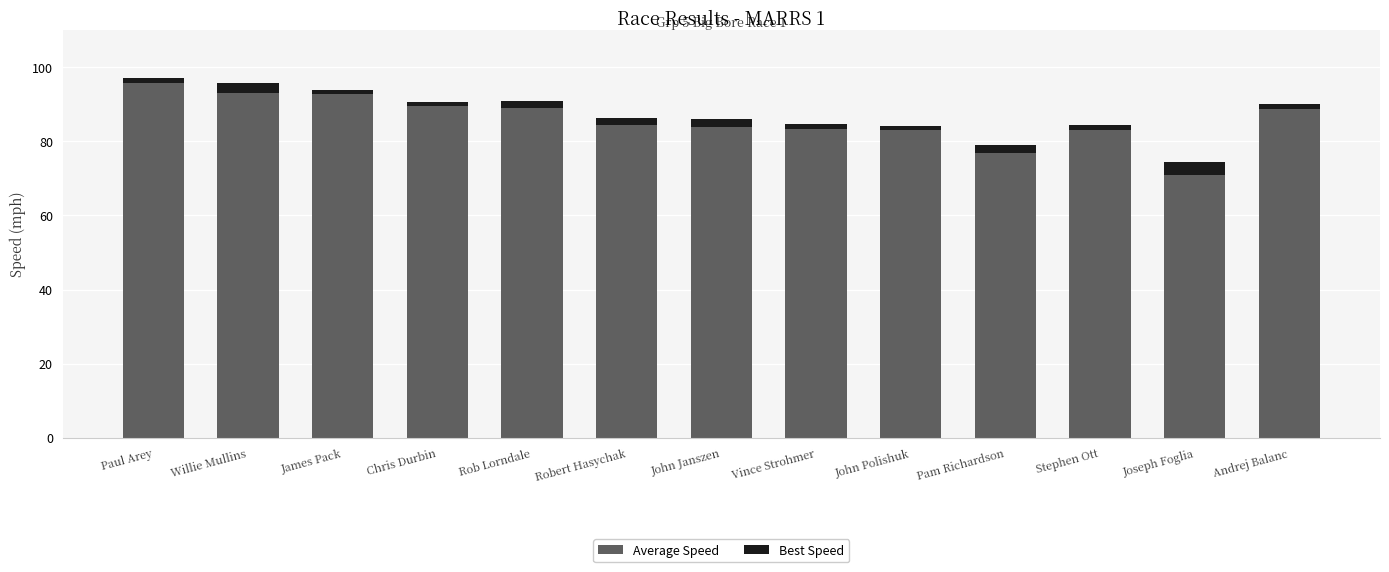

What is the average value of the Average Speed series?

85.7